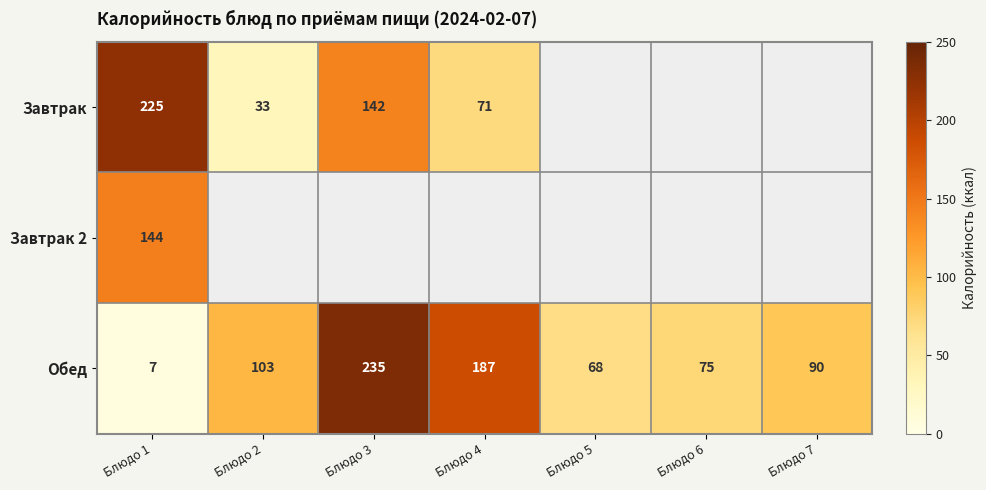

The Обед series shows 18 at Блюдо 6. True or false?

False